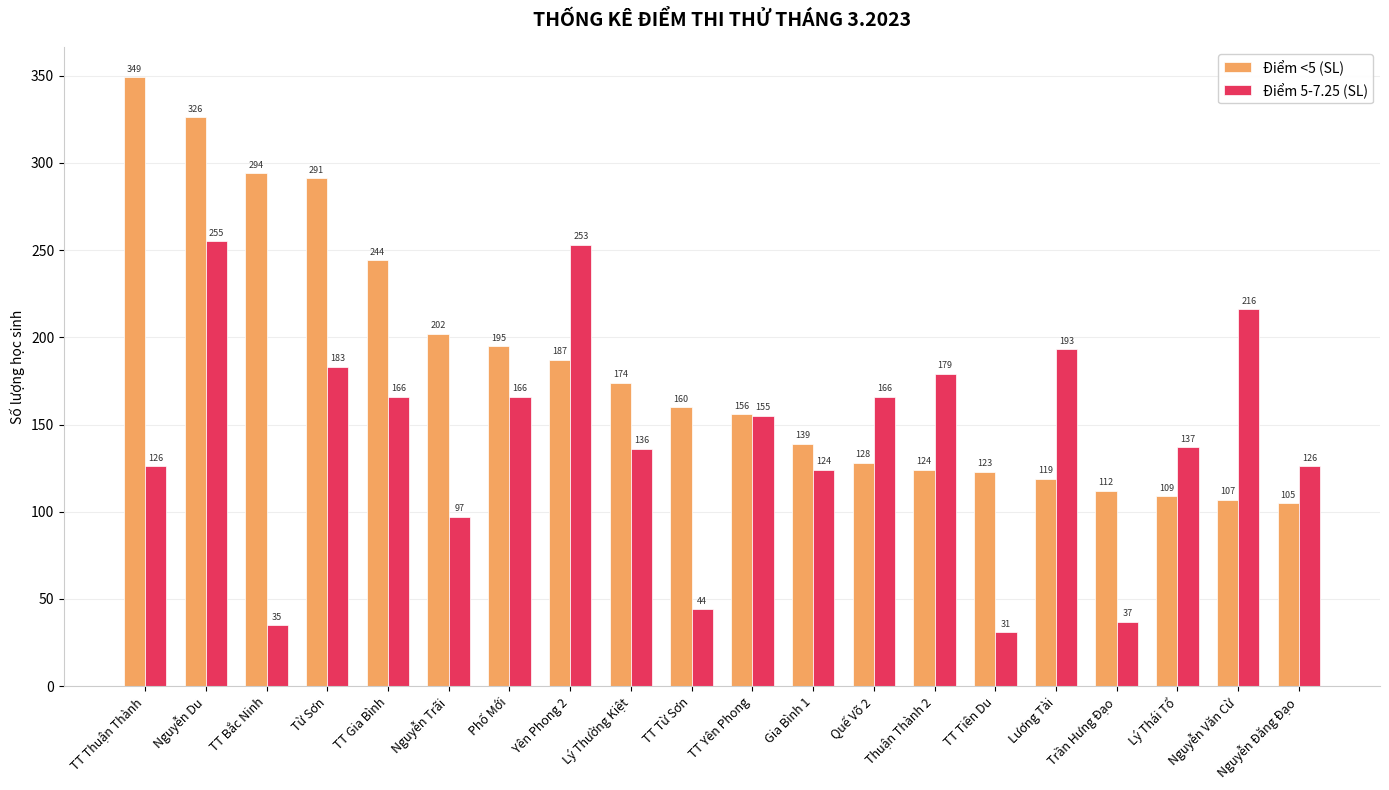

Is it true that Điểm 5-7.25 (SL) equals 166 at Quế Võ 2?

True